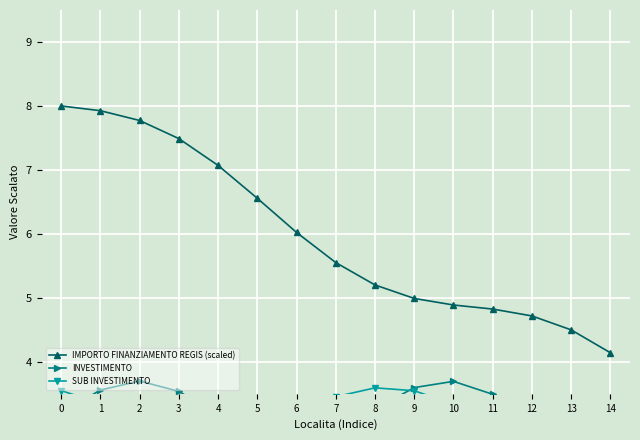

Is it true that IMPORTO FINANZIAMENTO REGIS (scaled) equals 5.0 at 3?

False